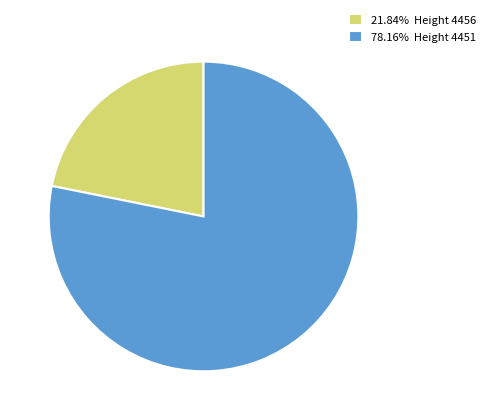

Approximately how many times larger is the value at 21.84% Height 4456 compared to 78.16% Height 4451?

0.3